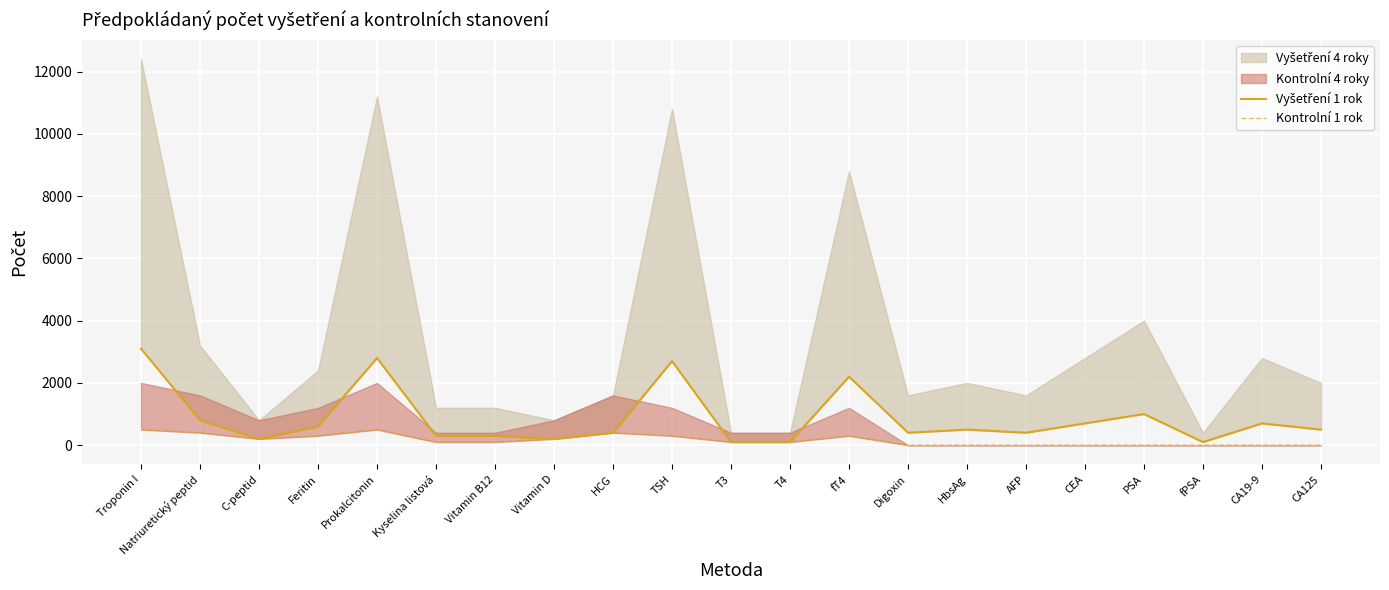

Is the value of Vyšetření 1 rok at AFP greater than the value of Kontrolní 1 rok at Natriuretický peptid?

No